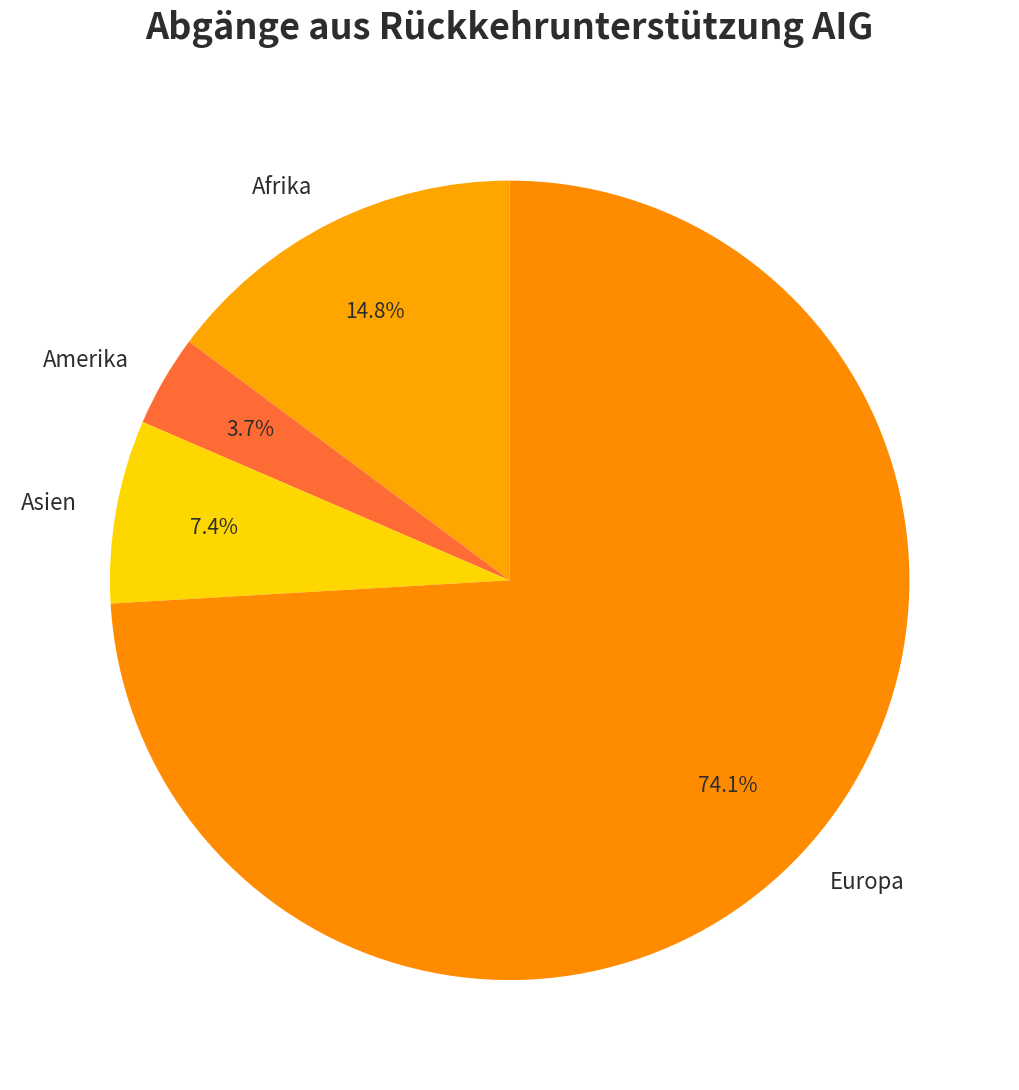

What percentage is the Amerika slice, to the nearest percent?

4%